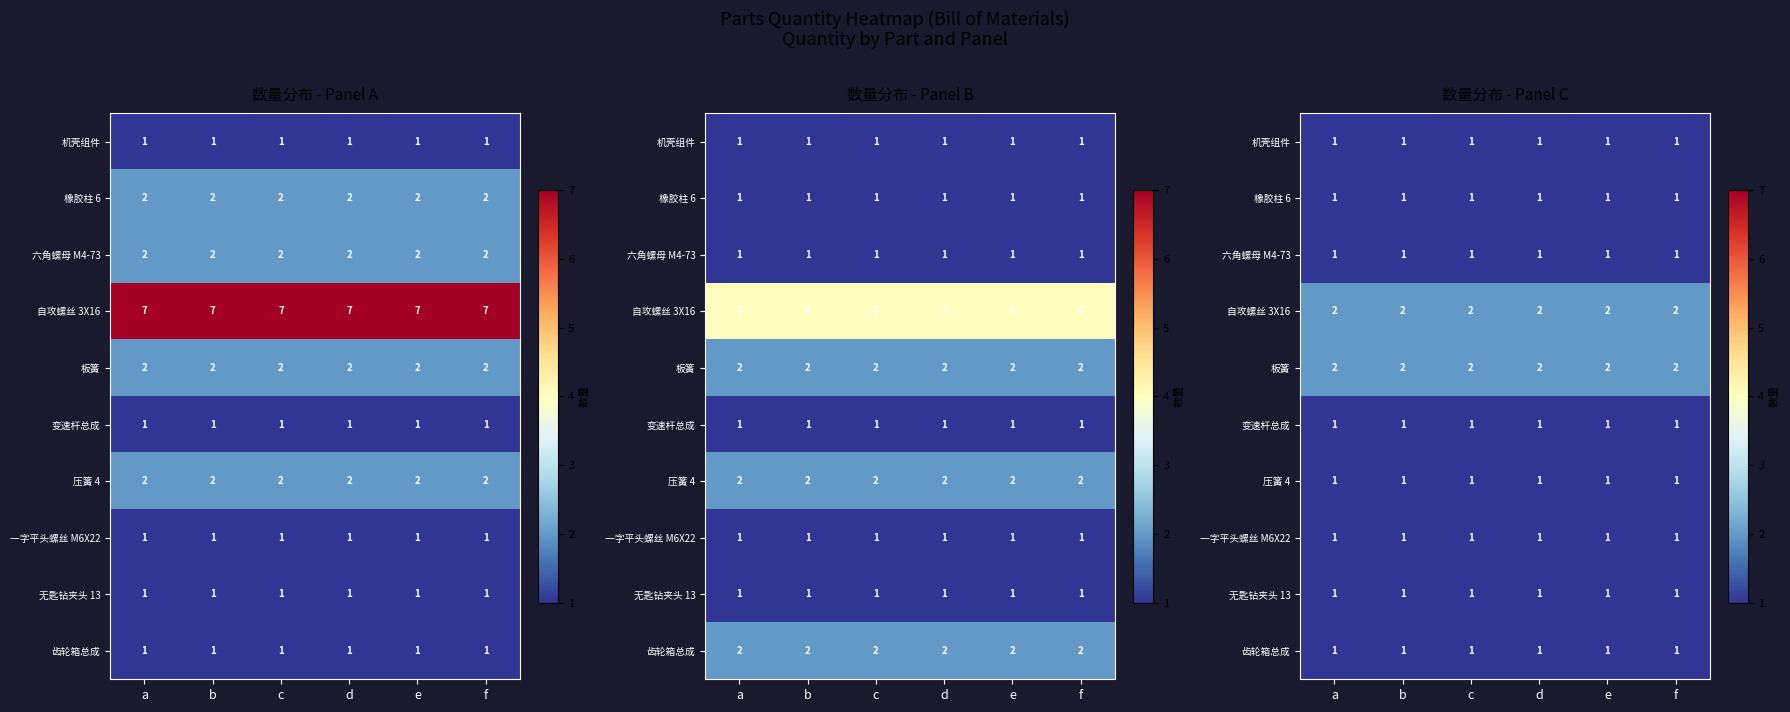

Is it true that 橡胶柱 6 equals 0 at d?

False